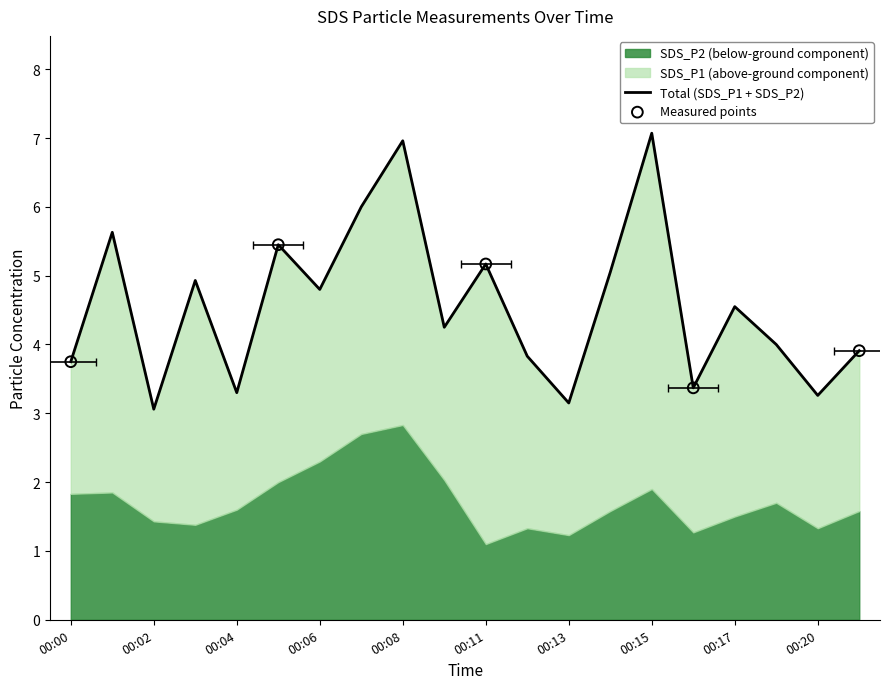

Which series reaches the minimum Y coordinate?

SDS_P2